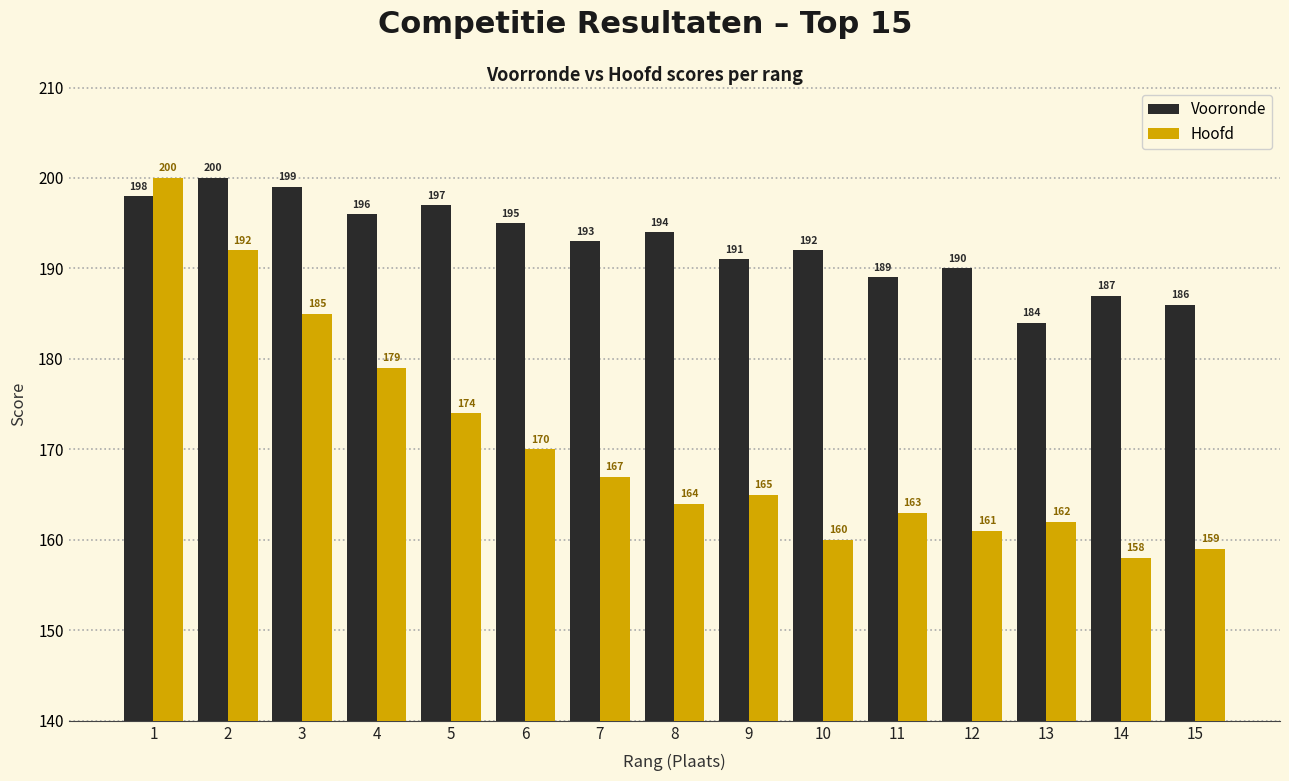

Reading left to right, list all the values displayed in this chart.

Voorronde: 1=198	2=200	3=199	4=196	5=197	6=195	7=193	8=194	9=191	10=192	11=189	12=190	13=184	14=187	15=186
Hoofd: 1=200	2=192	3=185	4=179	5=174	6=170	7=167	8=164	9=165	10=160	11=163	12=161	13=162	14=158	15=159